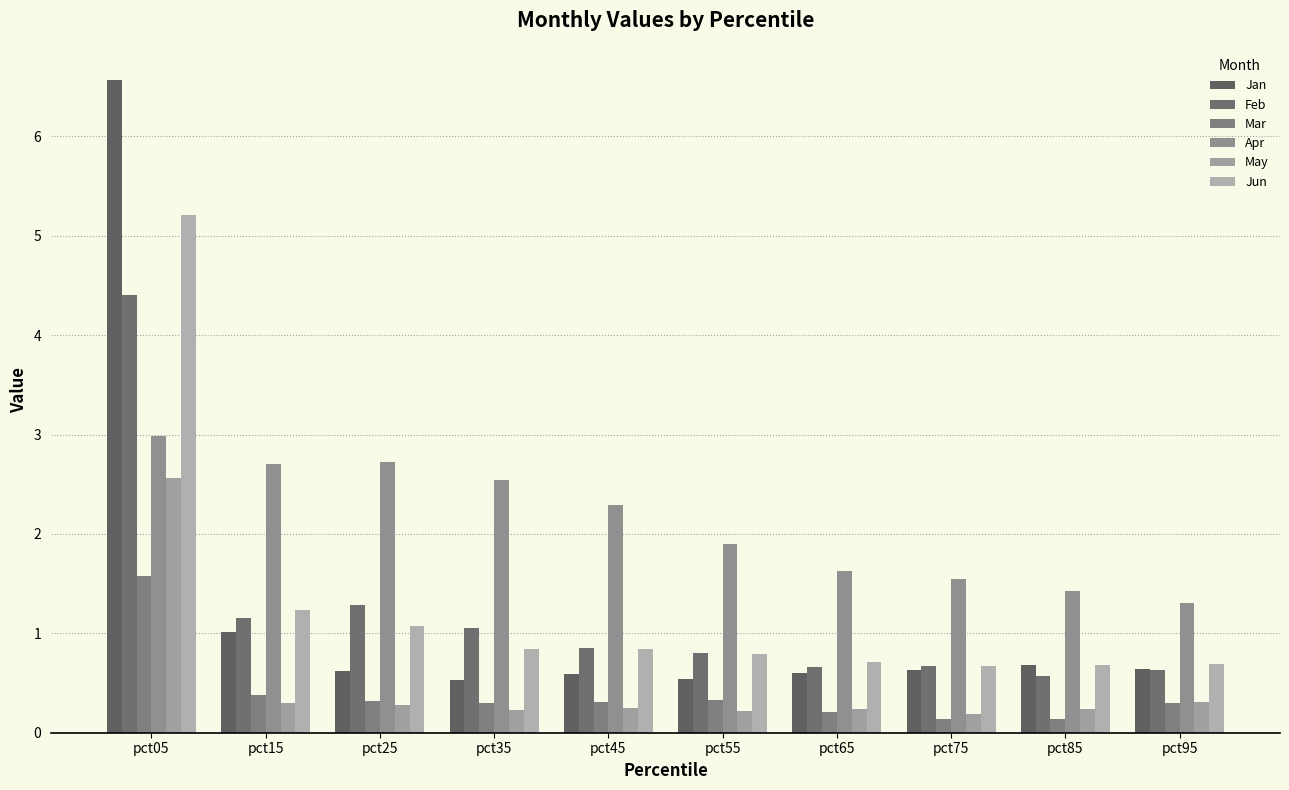

Which category has the highest value across all series?

pct05